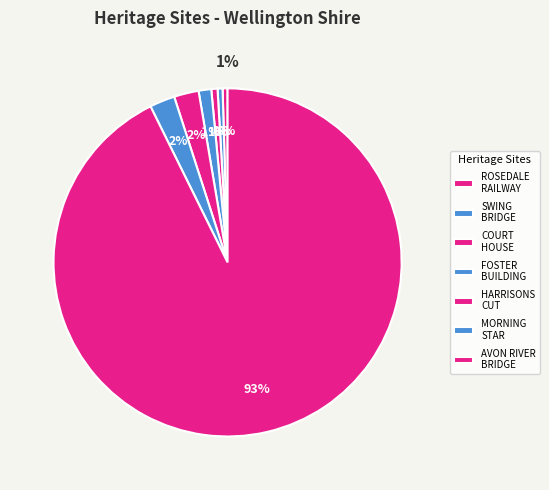

Is it true that ROSEDALE RAILWAY STATION COMPLEX is 1% of the pie?

False